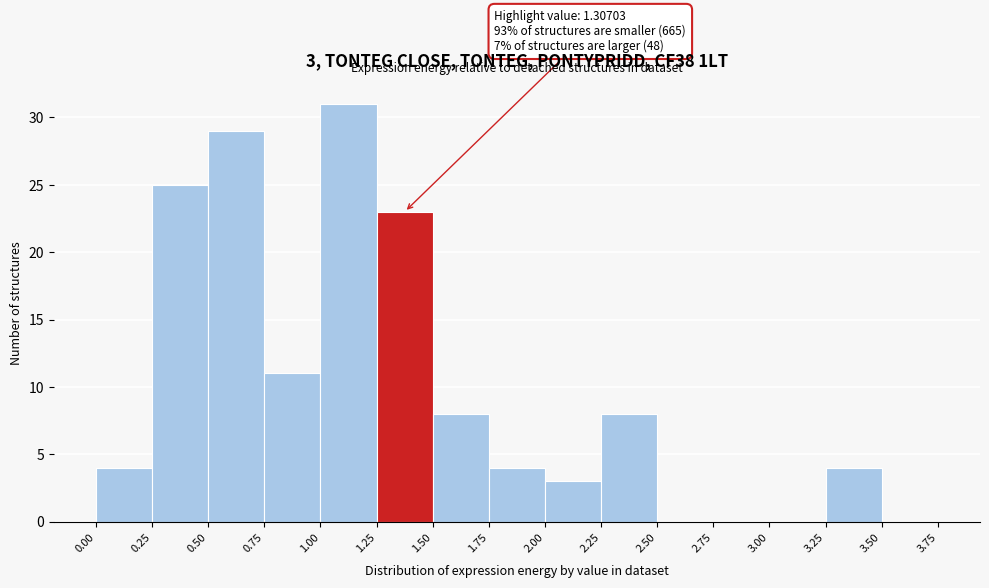

Which range on the x-axis has the tallest bar?

1.00 to 1.25